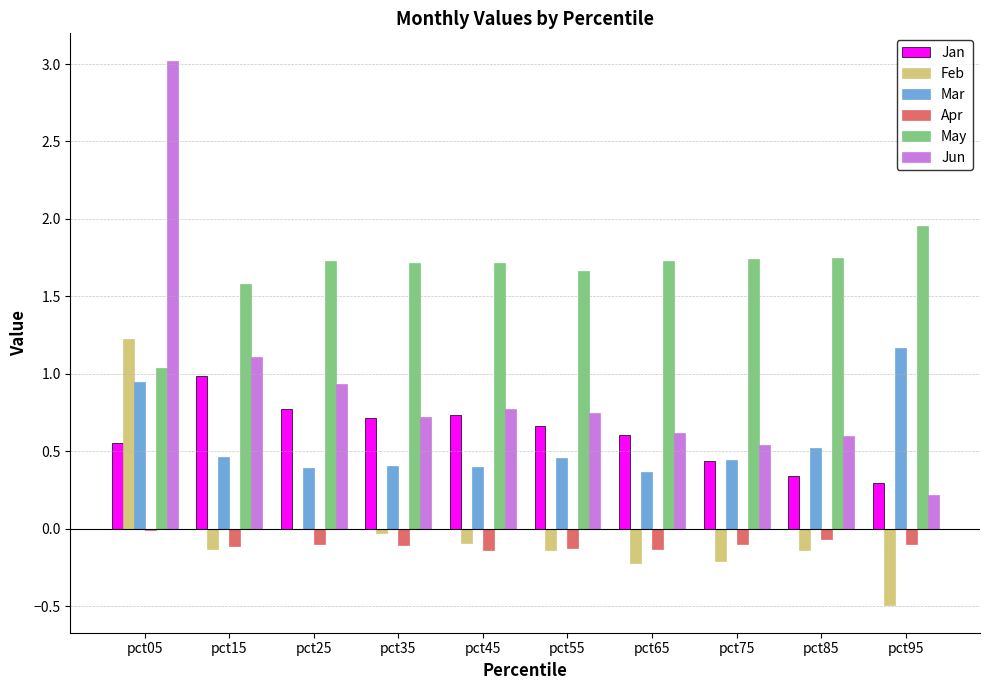

The value of Jun at pct45 is 0.8. True or false?

True